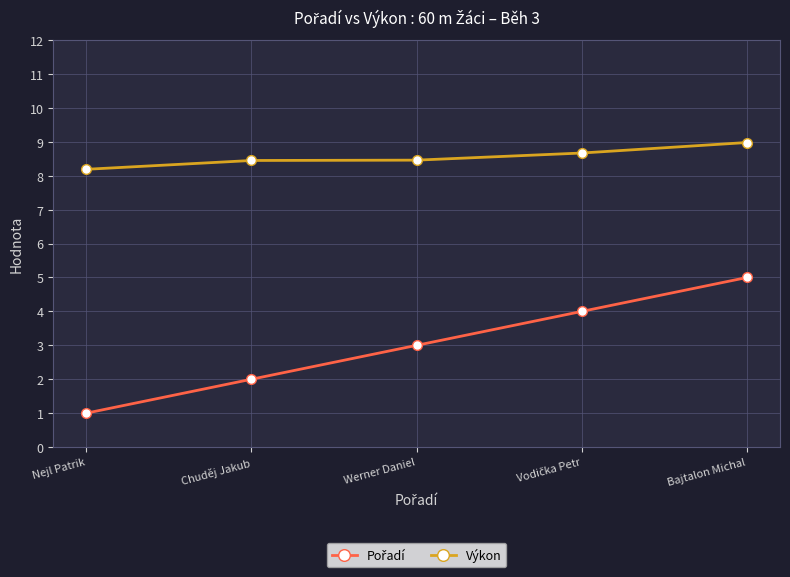

What is the label of the 3rd point from the right?

Werner Daniel